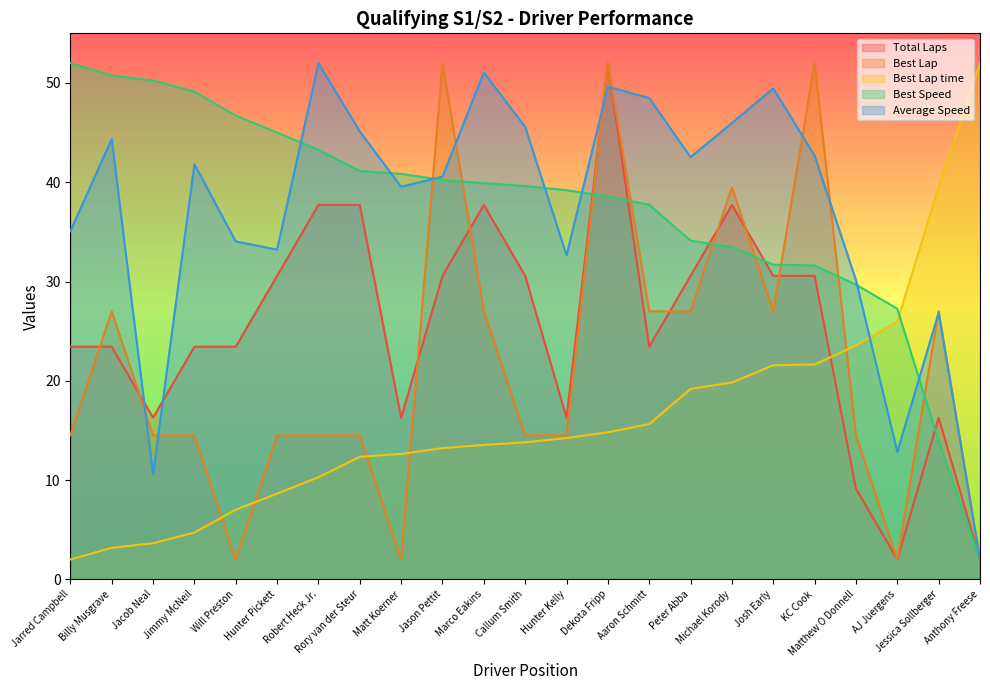

Does the chart have visible grid lines?

No